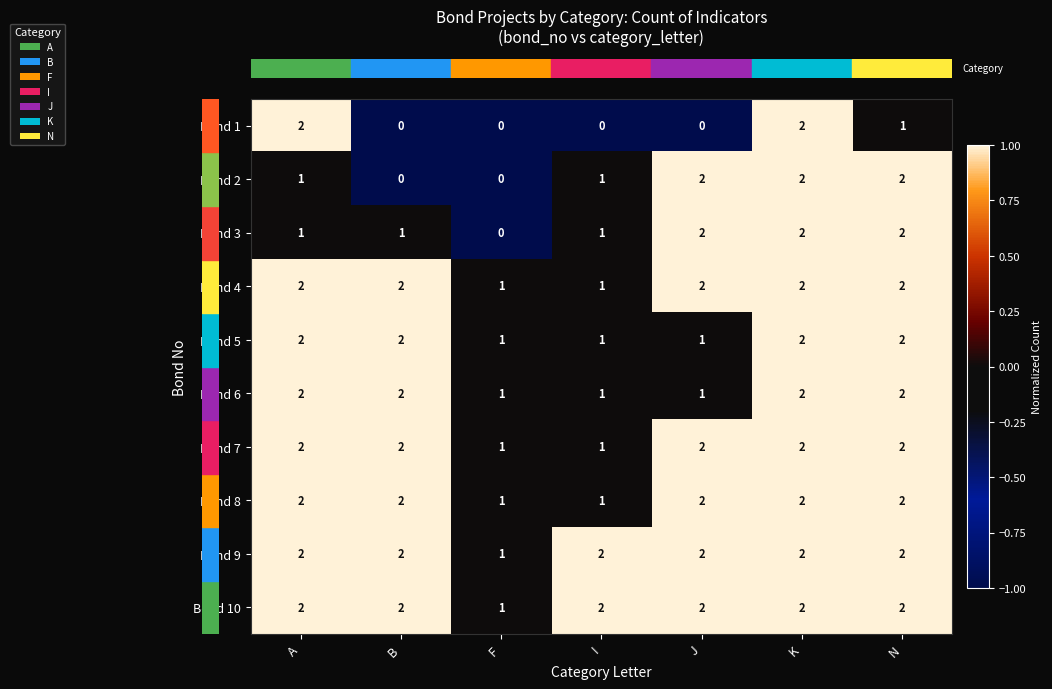

The value of Bond 9 at A is 2. True or false?

True